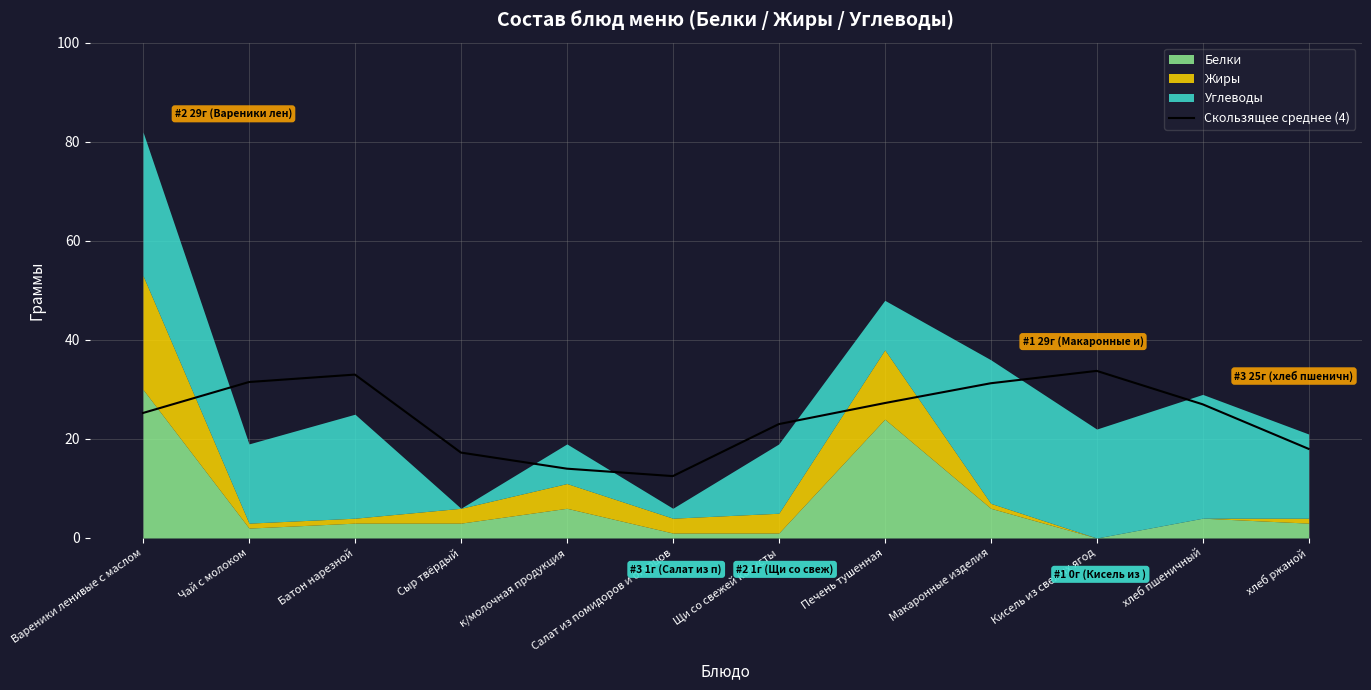

Where is the data nearest to the value 23?

Щи со свежей капусты